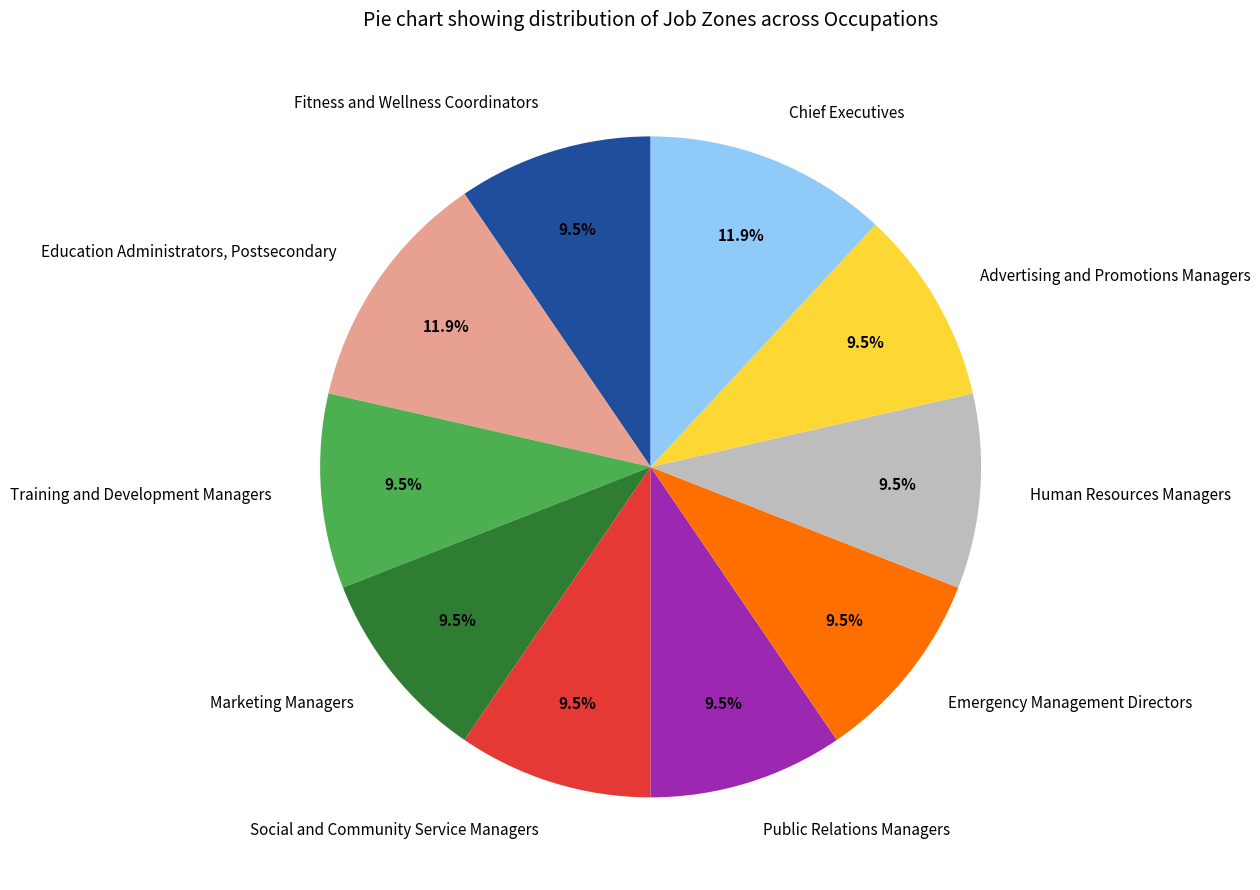

How many segments does this pie chart have?

10